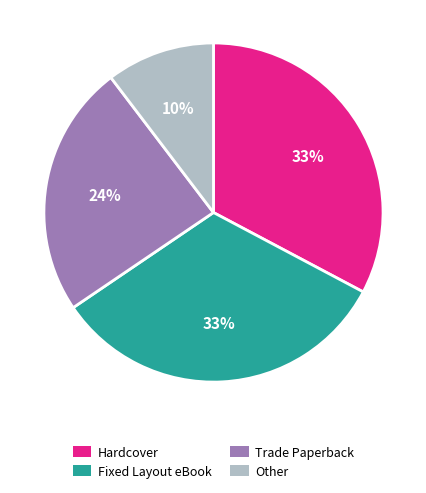

To the nearest percent, what portion does Fixed Layout eBook represent?

33%